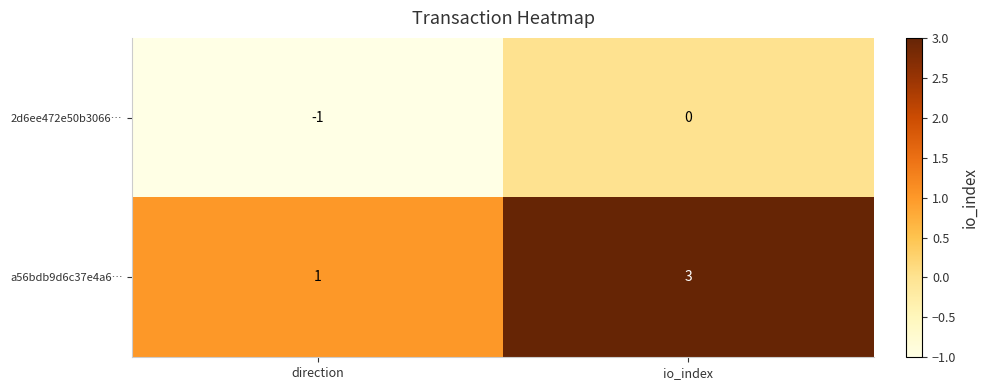

The a56bdb9d6c37e4a6… series shows 1 at io_index. True or false?

False